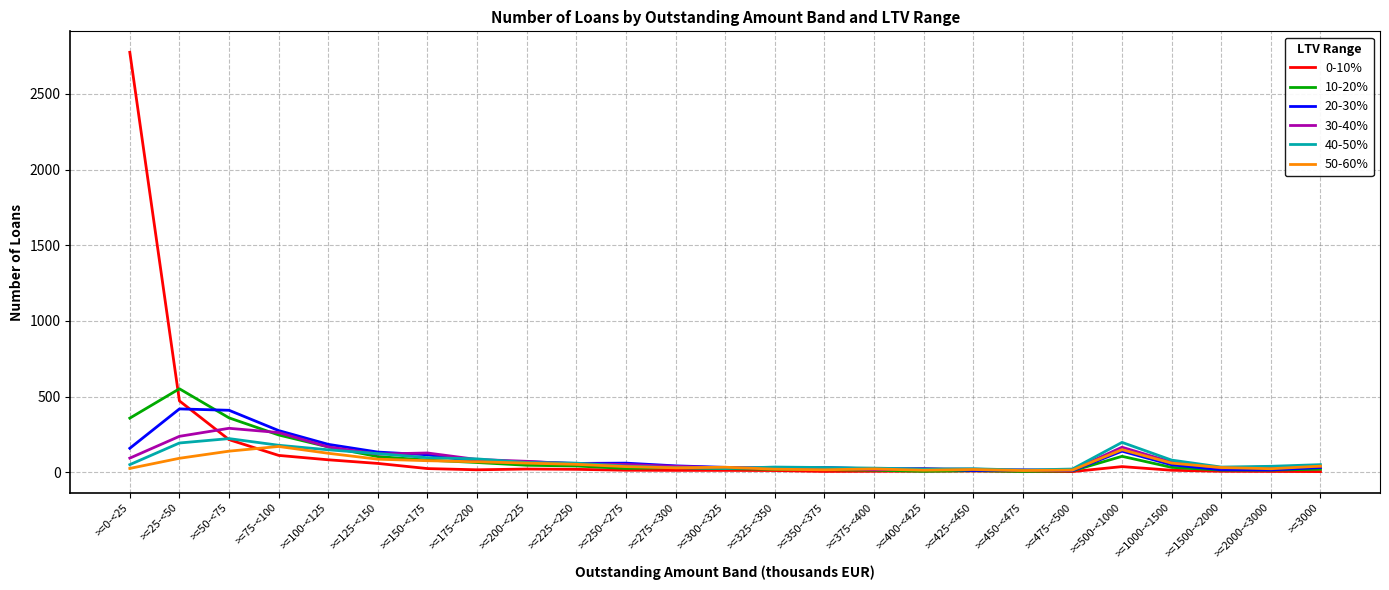

Which series has the widest spread of values?

0-10%